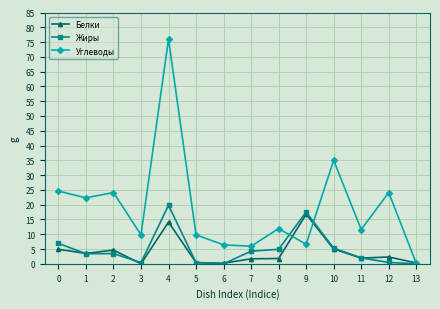

At which category is the sum across all series the highest?

4